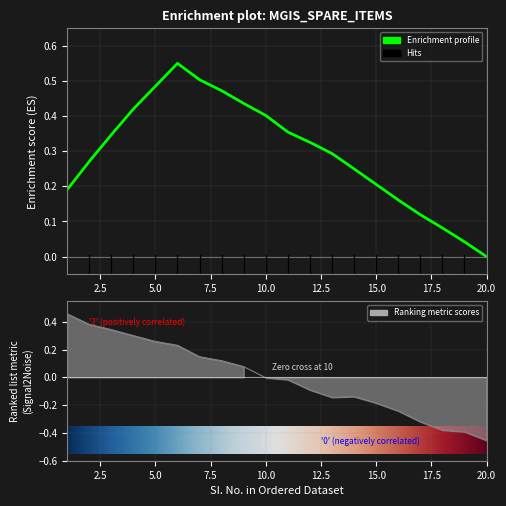

How many values are below zero?

11